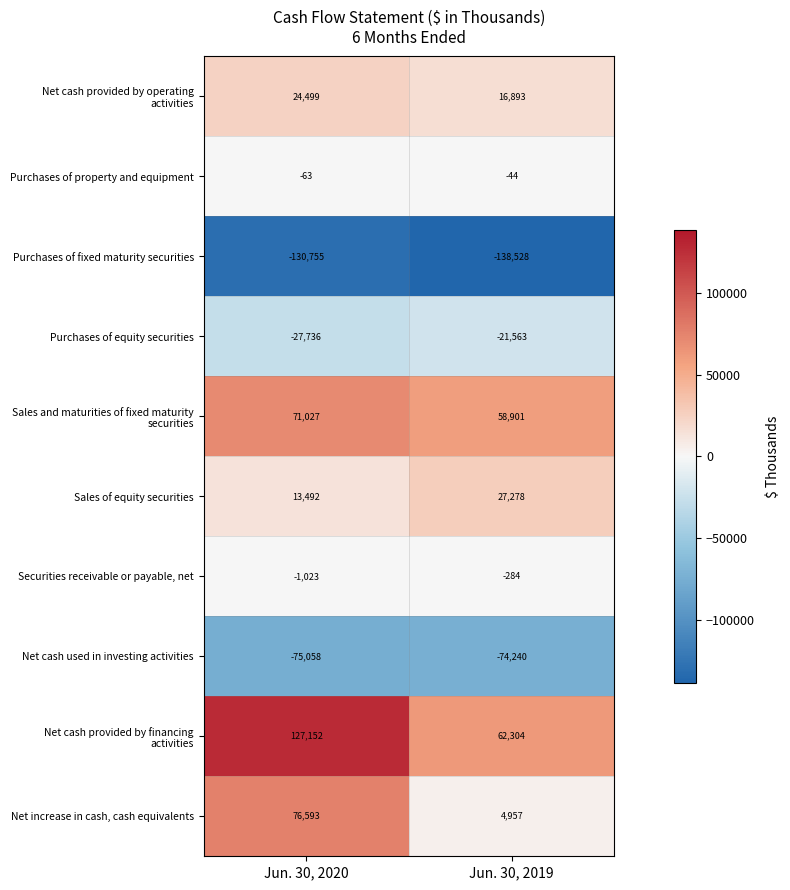

What is the difference between the maximum and minimum values in the Securities receivable or payable, net series?

739